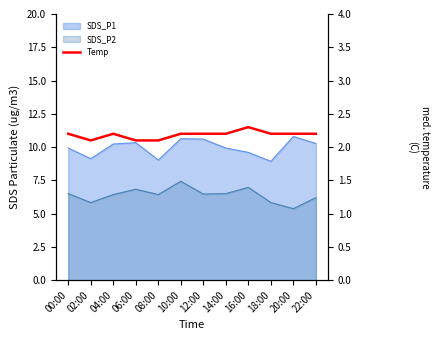

How many lines are shown in the chart?

1